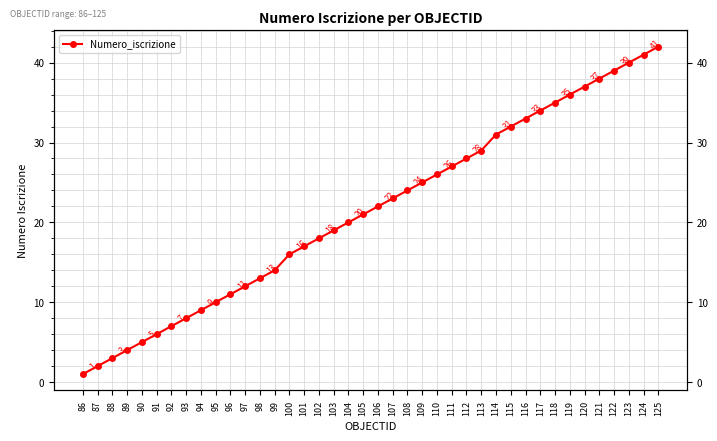

Is it true that the value at 86 is 1?

True